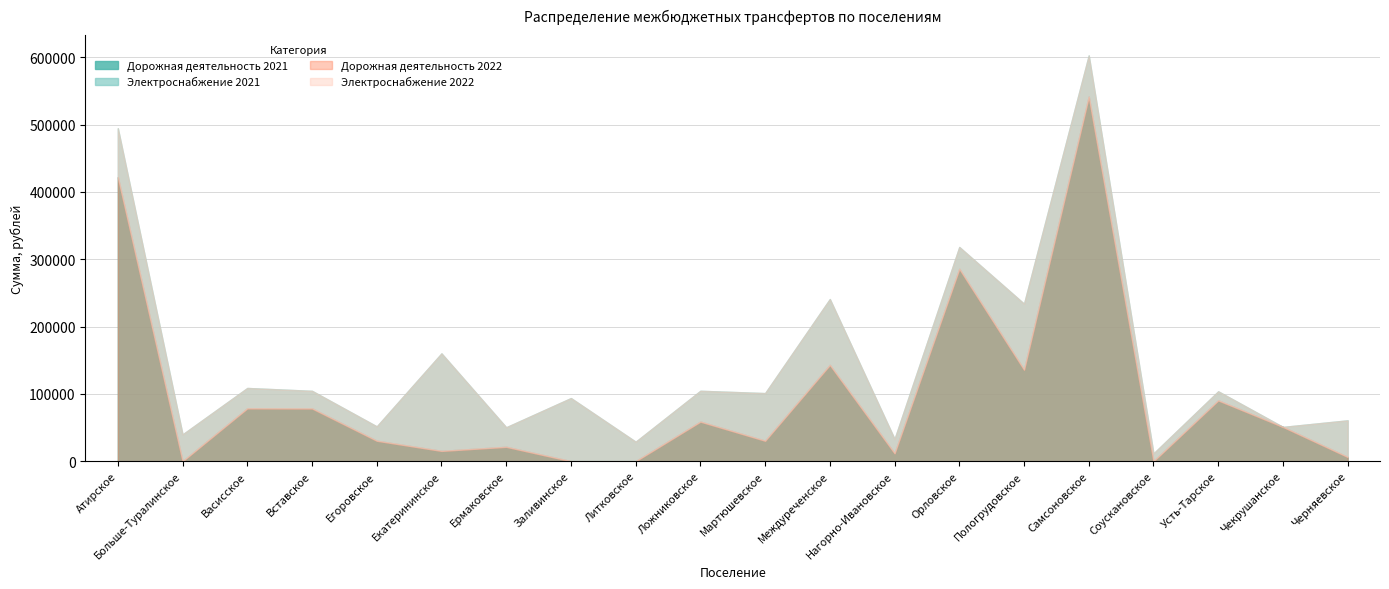

True or false: Электроснабжение 2021 has a value of 25056.7 at Ложниковское.

False